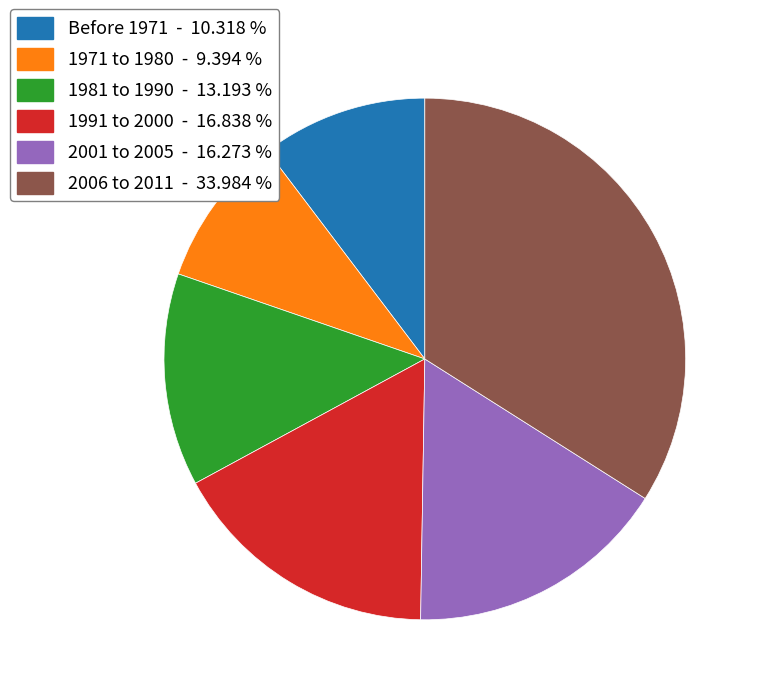

Which category has the smallest portion of the pie?

1971 to 1980